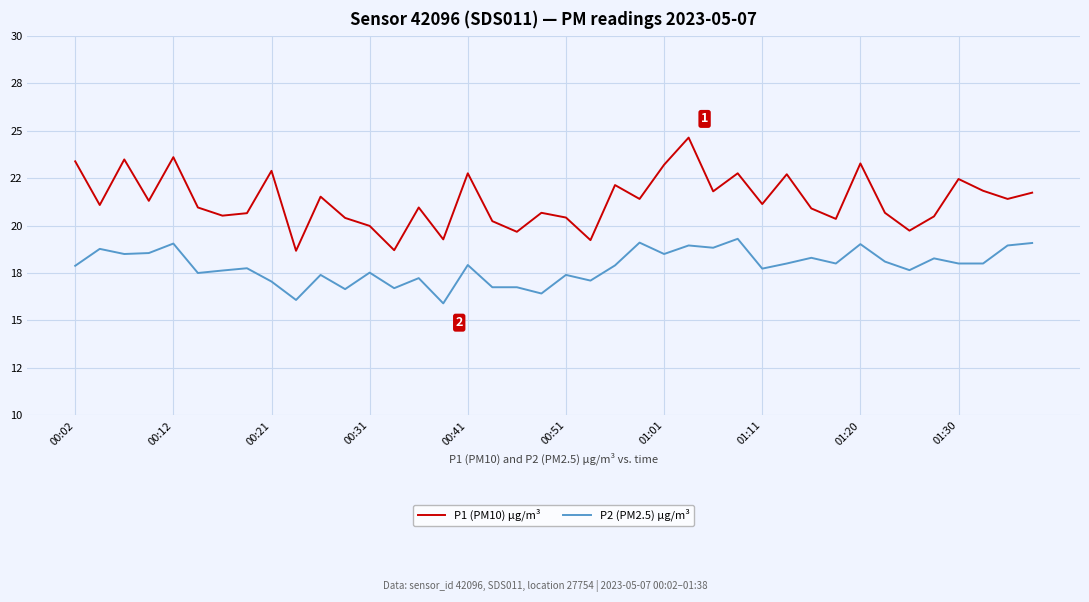

What is the value of the P1 (PM10) µg/m³ point at the 32nd from the left?

20.4